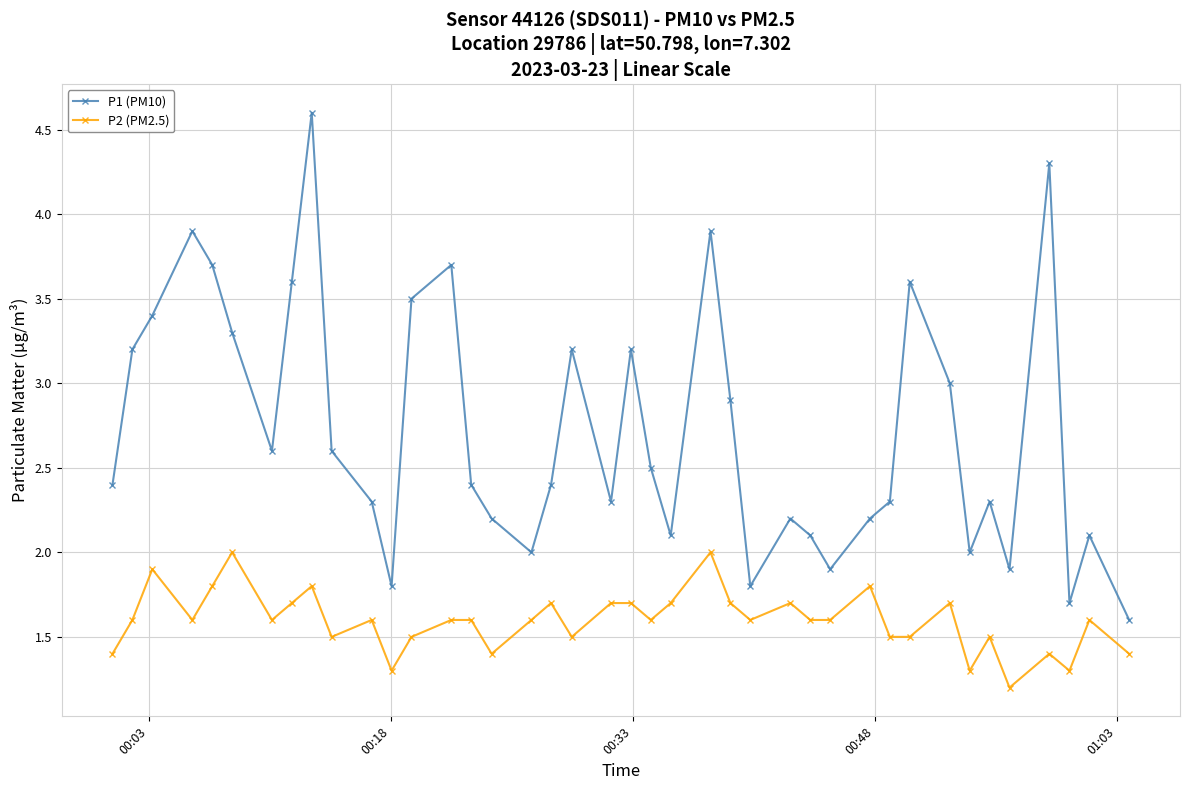

Which series has the largest range (max minus min)?

P1 (PM10)